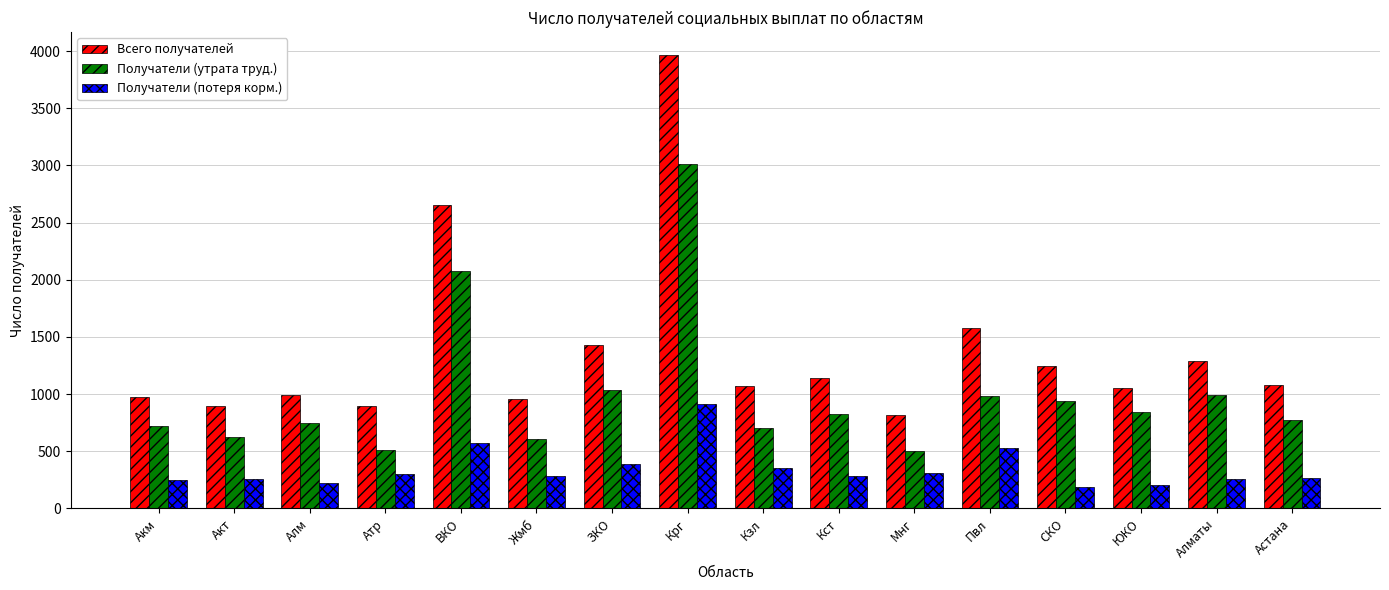

What is the difference between the maximum and minimum values in the Получатели (утрата труд.) series?

2510